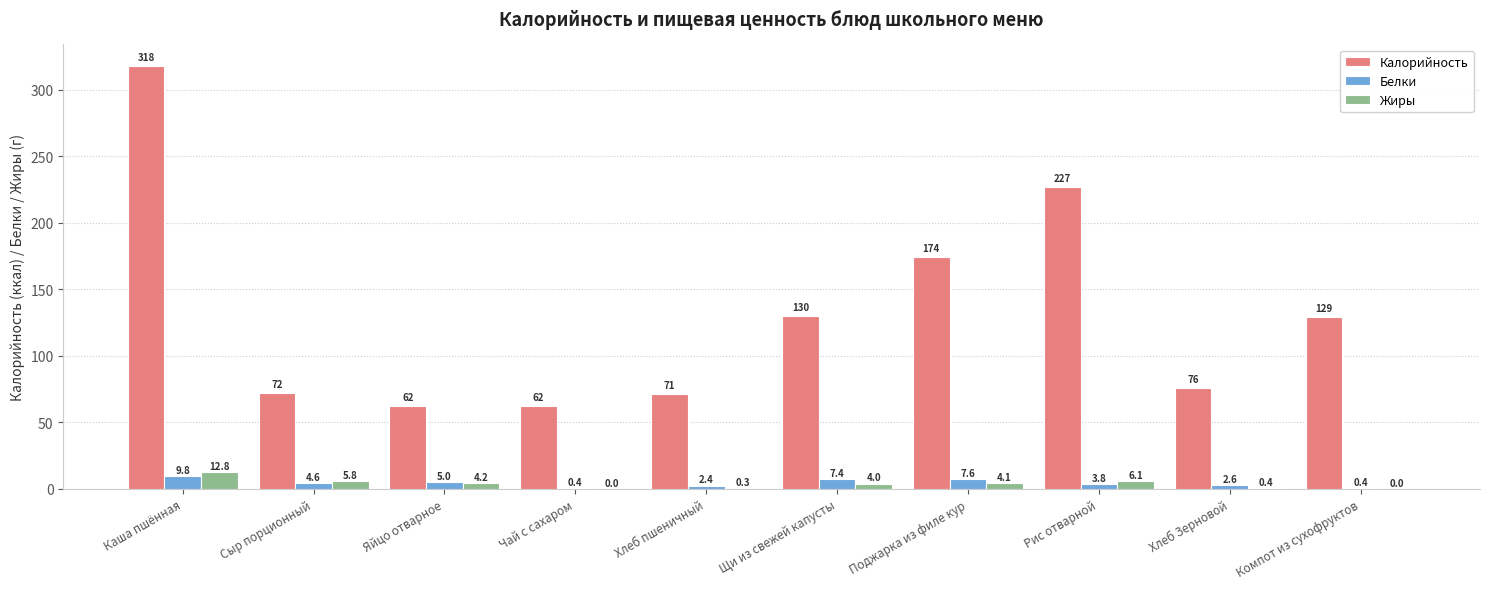

Reading right to left, list all the values displayed in this chart.

Калорийность: 129.0	76.0	227.0	174.0	130.0	71.0	62.0	62.0	72.0	318.0
Белки: 0.4	2.6	3.8	7.6	7.4	2.4	0.4	5.0	4.6	9.8
Жиры: 0.0	0.4	6.1	4.1	4.0	0.3	0.0	4.2	5.8	12.8